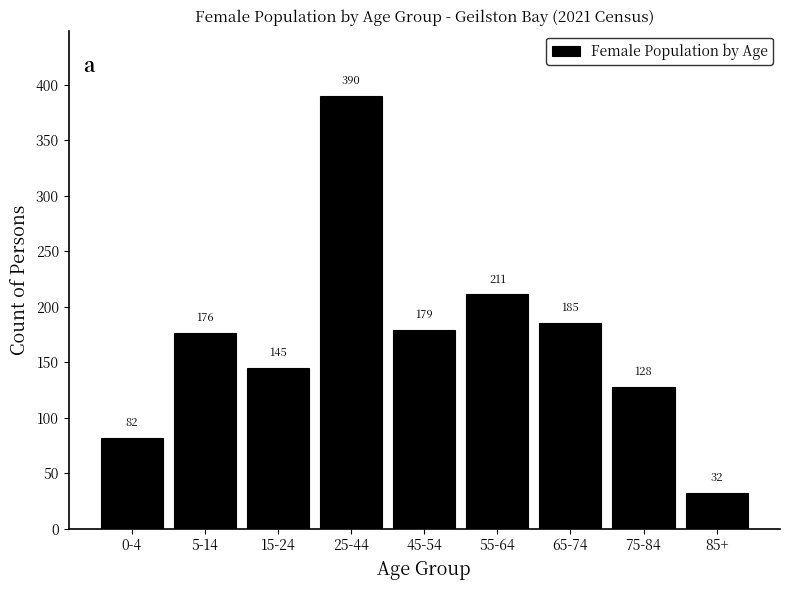

Reading left to right, what are all the values shown in this chart?

82	176	145	390	179	211	185	128	32